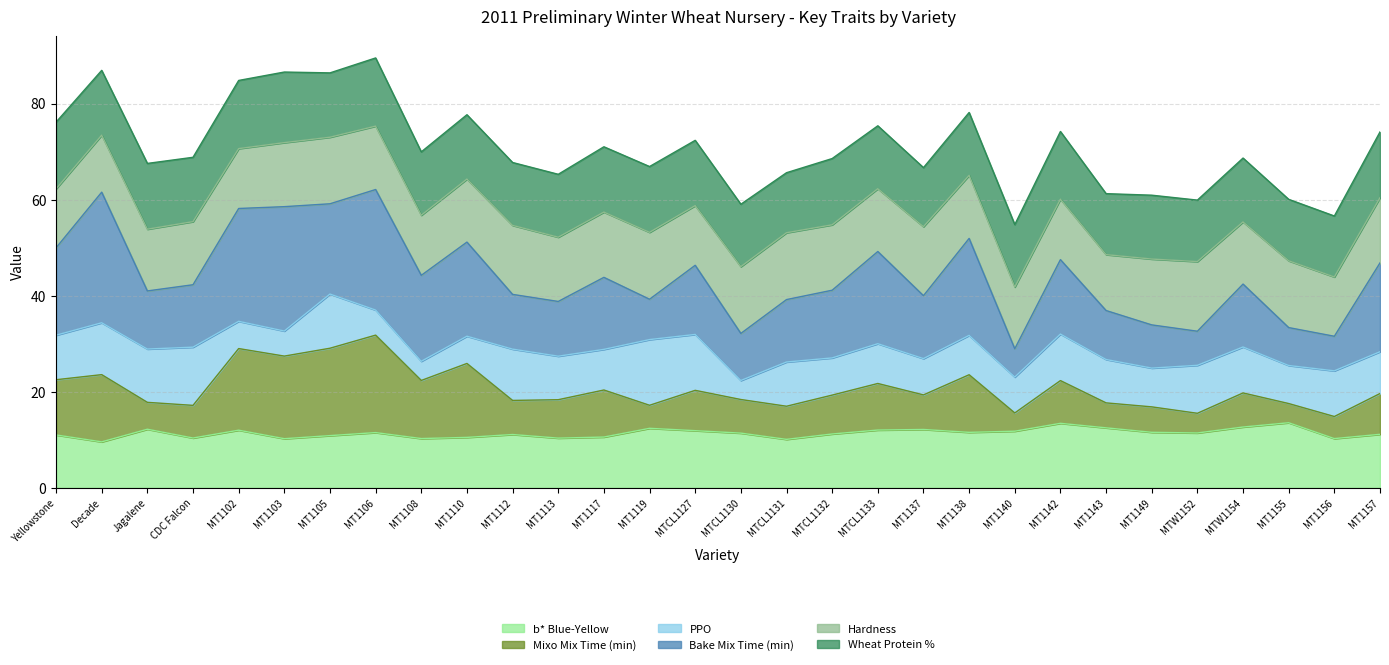

What is the total value across all series at MT1142?

74.2